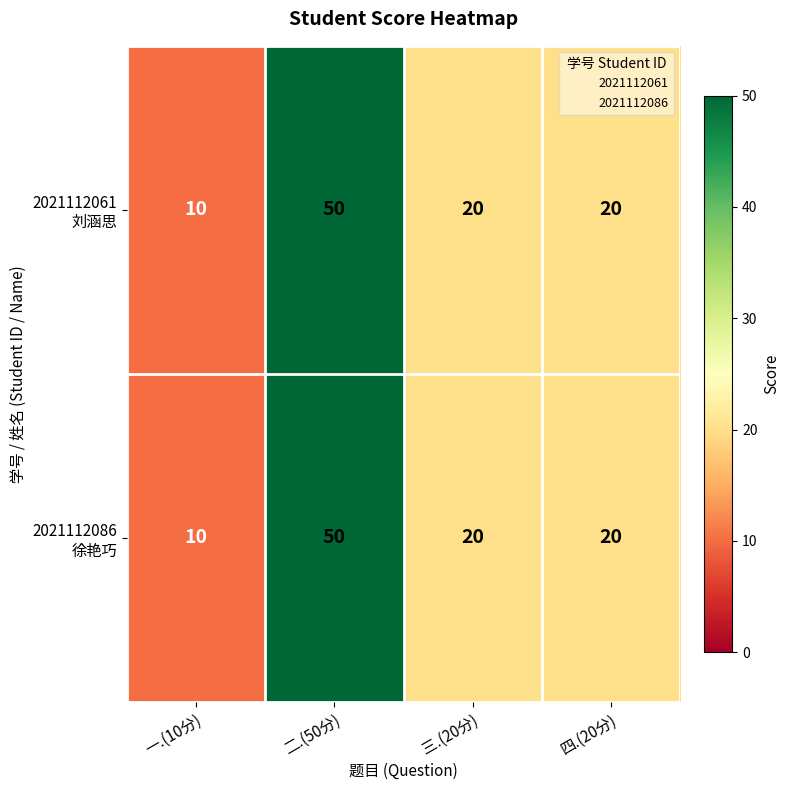

What is the minimum value shown in the chart?

10